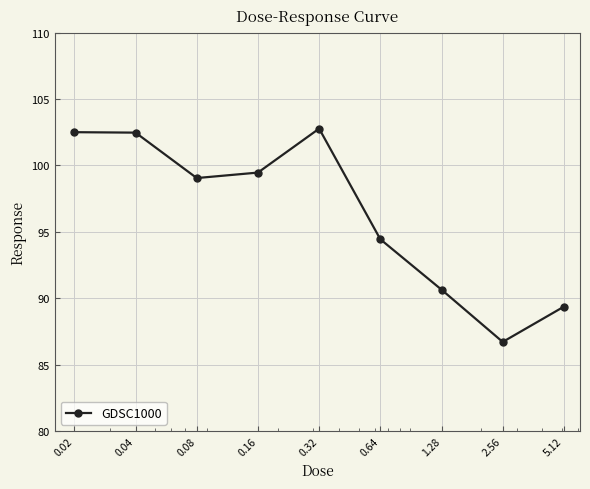

How many series are shown in this chart?

1